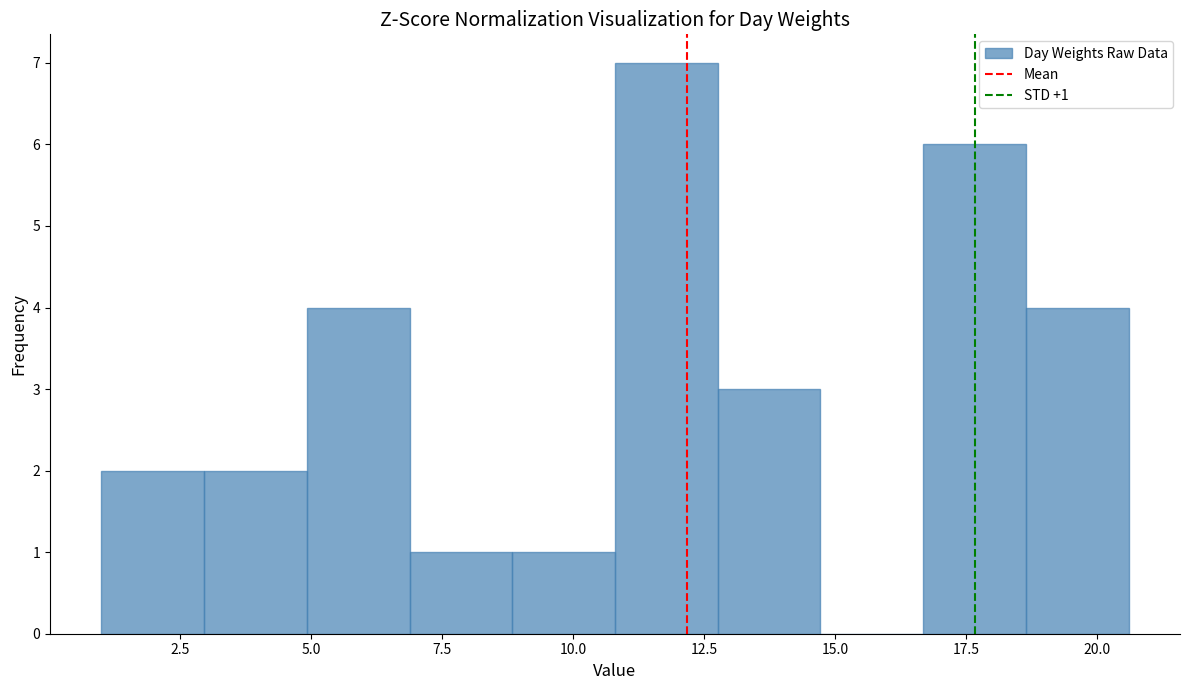

Read against the x-axis, roughly where is the centre of the tallest bar?

12.0